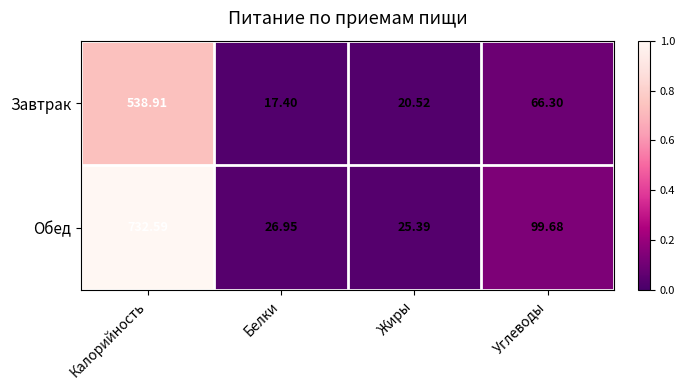

Rank the series by their average value, from highest to lowest.

Обед, Завтрак